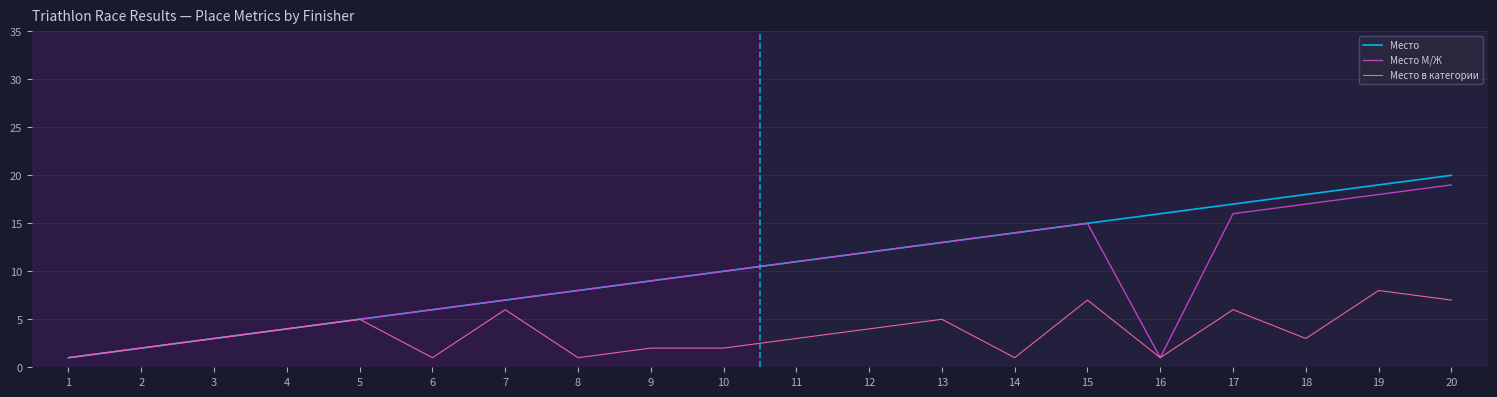

Is the value of Место М/Ж at 19 greater than the value of Место at 1?

Yes